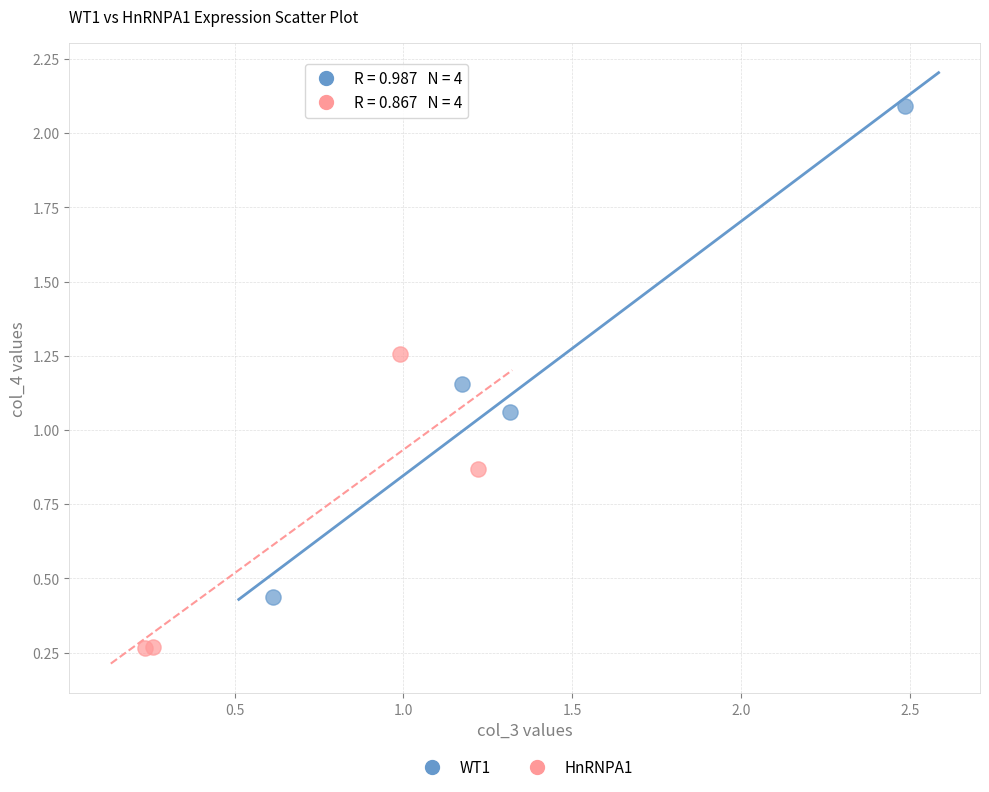

What are all the series names shown in the legend?

WT1, HnRNPA1